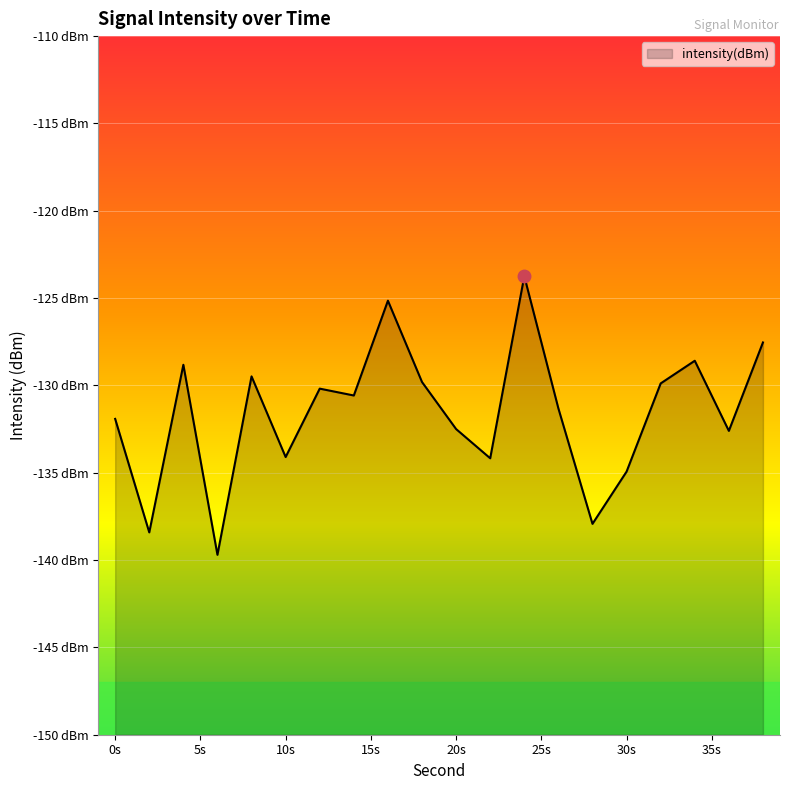

What is the difference between the second highest and second lowest values?

13.3